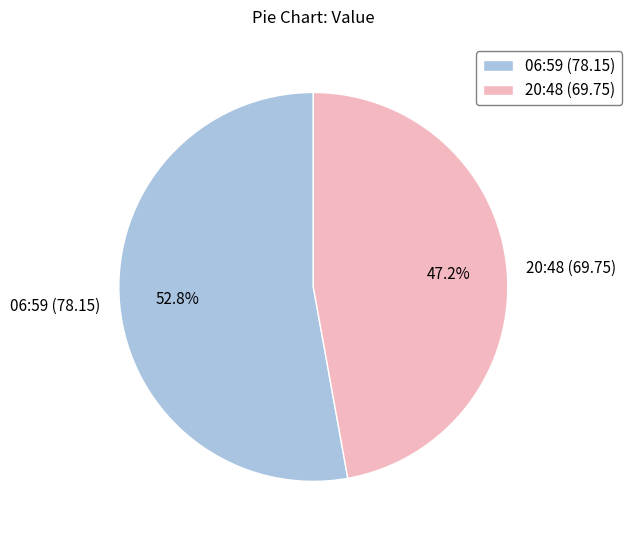

Is the sum of 20:48 (69.75) and 06:59 (78.15) greater than half?

Yes